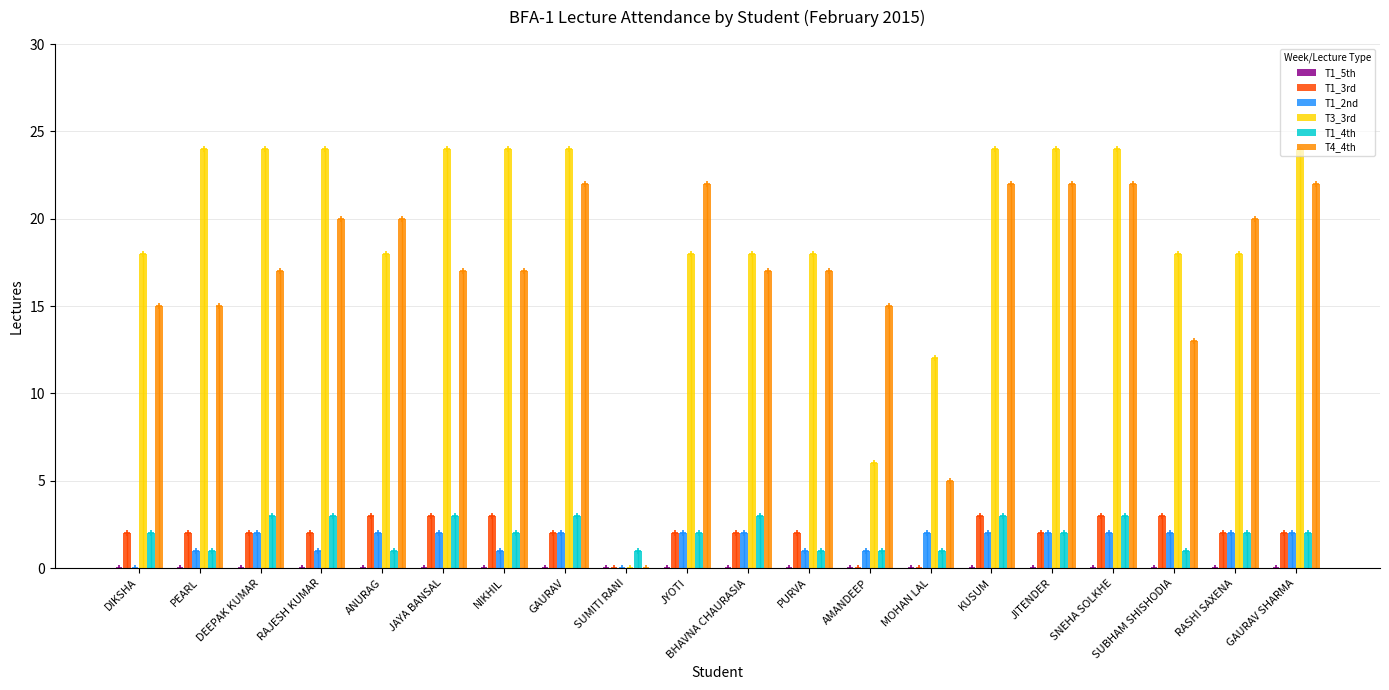

How many positive values does the T3_3rd series have?

19